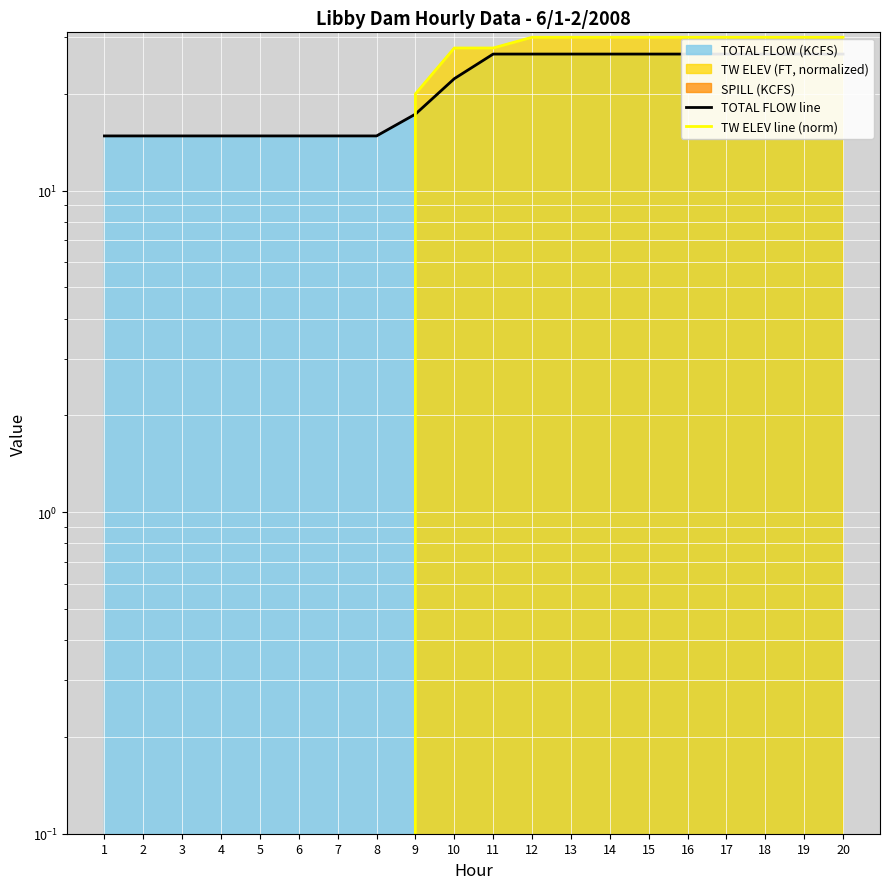

What is the average value of the TOTAL FLOW line series?

21.2